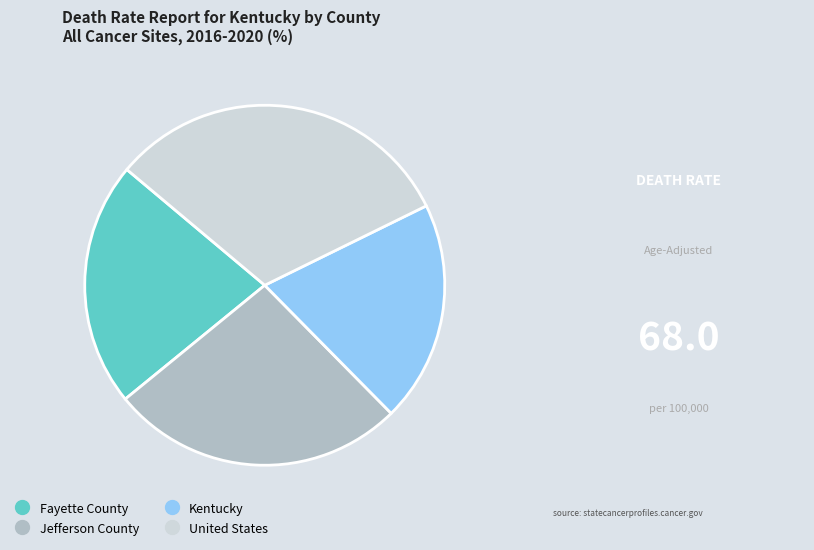

Is it true that Fayette County is 27% of the pie?

False